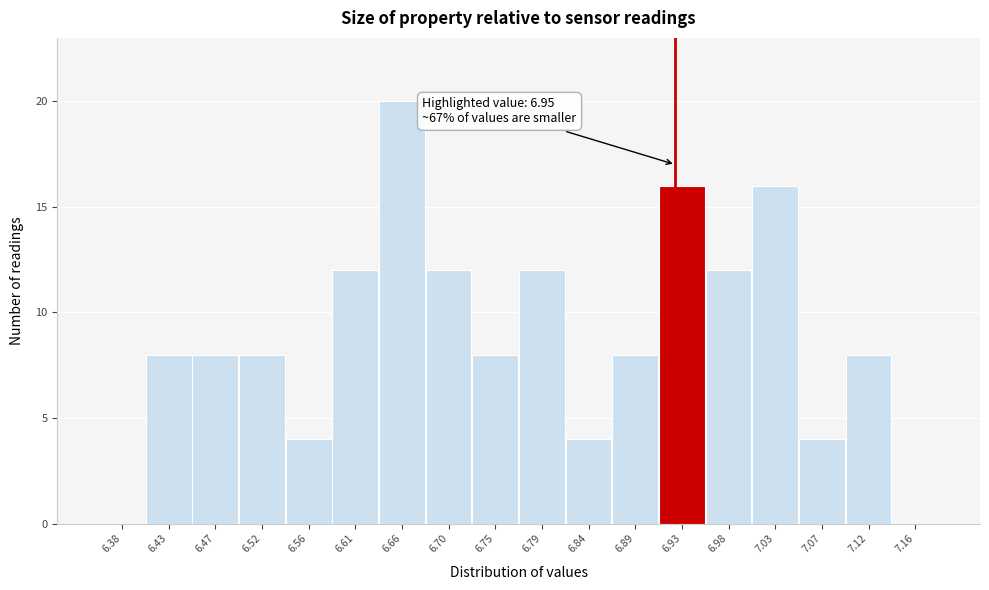

Reading right to left, transcribe all the data shown in this chart.

7.16=0	7.12=8	7.07=4	7.03=16	6.98=12	6.93=16	6.89=8	6.84=4	6.79=12	6.75=8	6.70=12	6.66=20	6.61=12	6.56=4	6.52=8	6.47=8	6.43=8	6.38=0